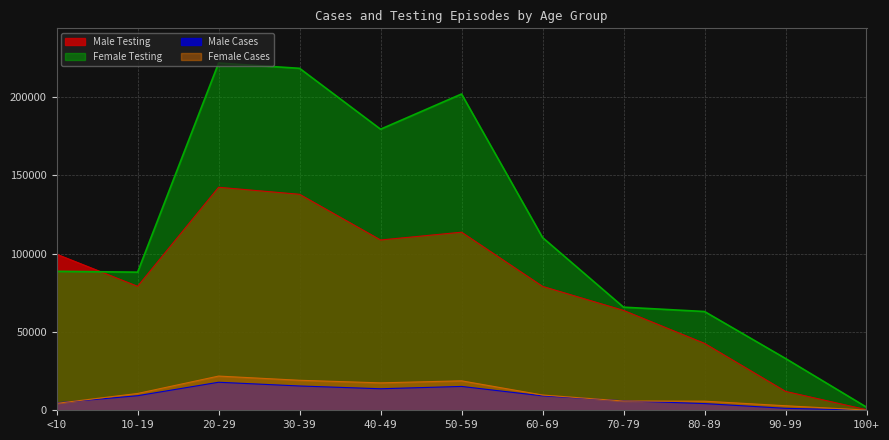

Reading left to right, what are all the values shown in this chart?

Male Cases: 4734	9294	17884	15501	13733	15211	9199	6051	4272	1245	21
Female Cases: 4416	10716	21823	19146	17492	18795	9738	5915	5809	2893	129
Male Testing: 99604	79097	142303	137818	108656	113637	79057	63719	42688	12058	368
Female Testing: 88662	88132	221561	218198	179345	201813	110222	65786	63020	33048	1984